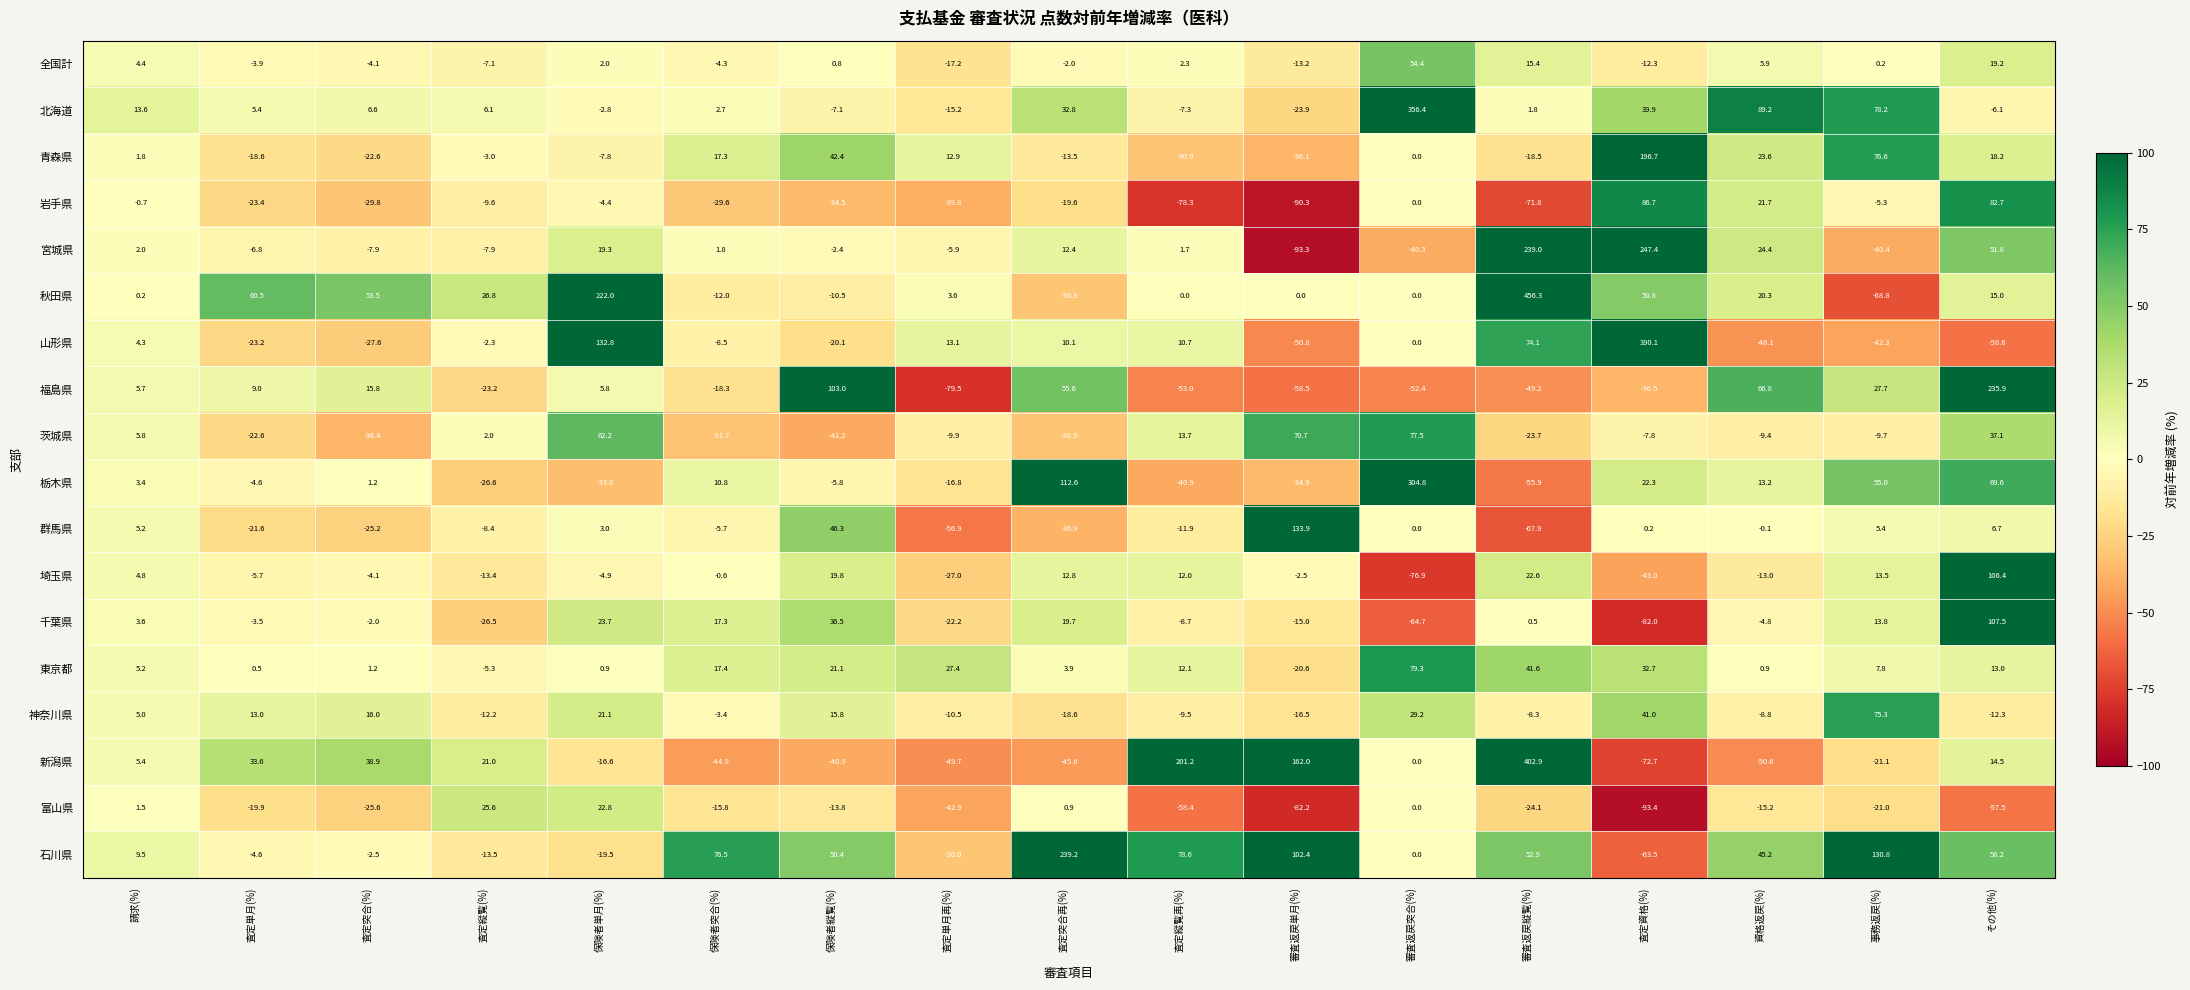

True or false: 埼玉県 has a value of -5.7 at 査定単月(%).

True